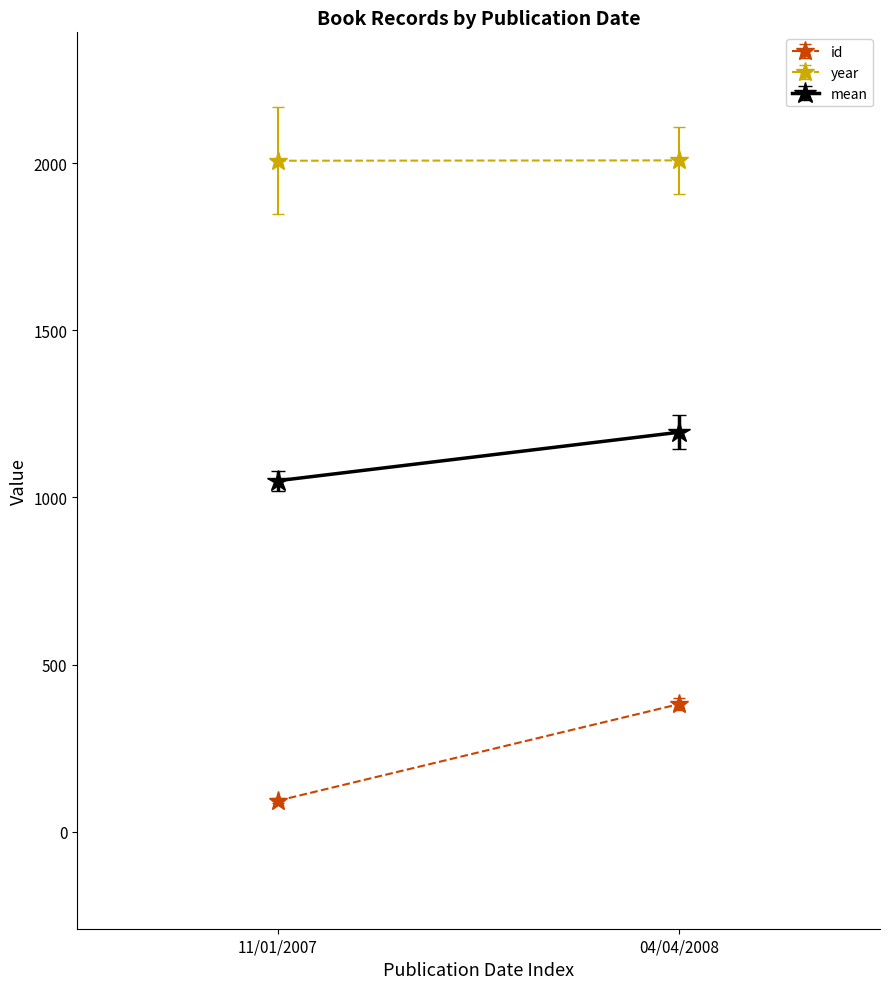

The year series shows 2008 at 04/04/2008. True or false?

True